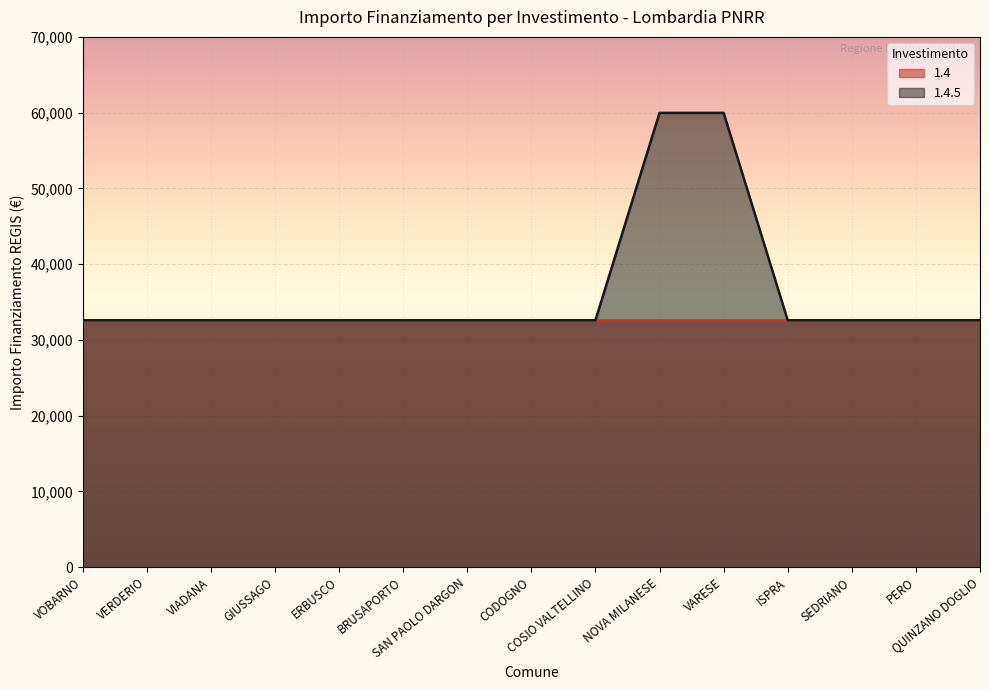

What is the sum of all values?

543589